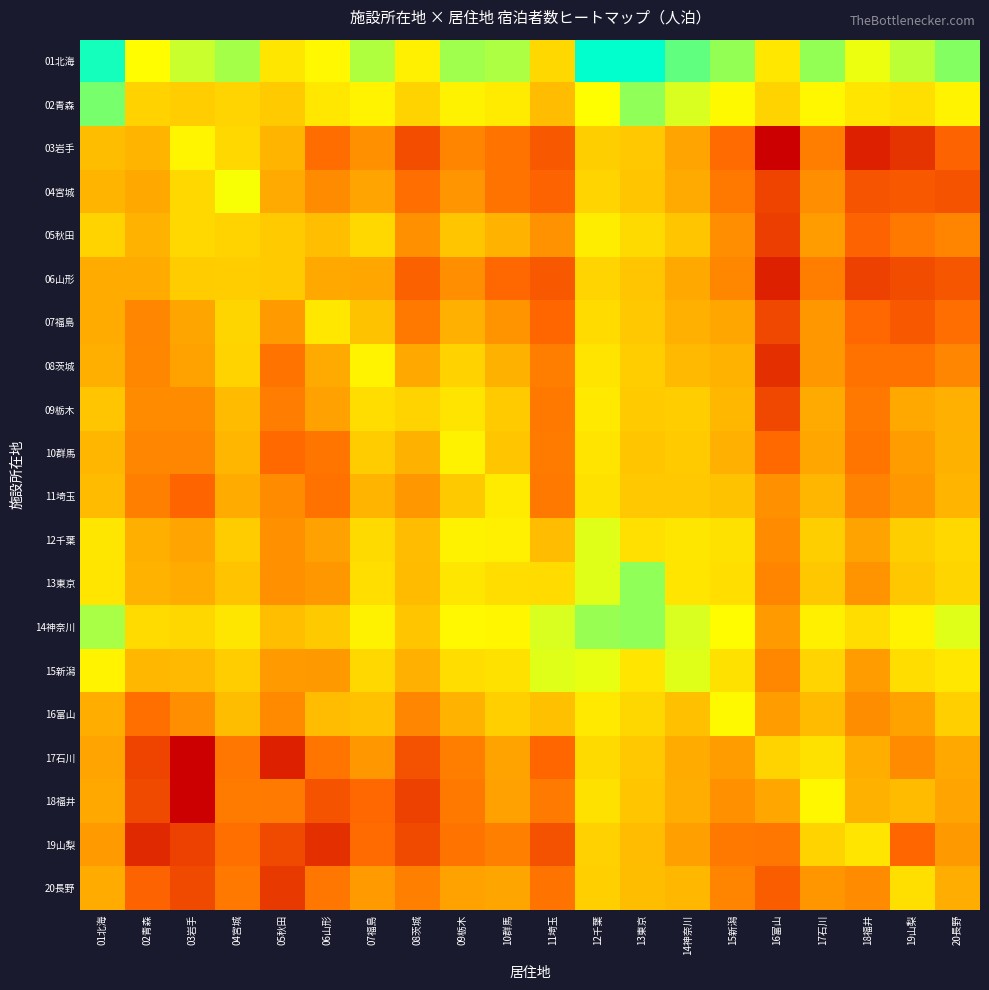

Reading right to left, transcribe all the data shown in this chart.

01北海: 20長野=11.8	19山梨=11.1	18福井=10.4	17石川=11.6	16富山=9.1	15新潟=11.6	14神奈川=12.3	13東京=13.6	12千葉=13.6	11埼玉=8.4	10群馬=11.3	09栃木=11.4	08茨城=9.5	07福島=11.2	06山形=9.9	05秋田=9.1	04宮城=11.4	03岩手=10.9	02青森=10.1	01北海=13.3
02青森: 20長野=9.7	19山梨=8.8	18福井=9.0	17石川=9.9	16富山=8.3	15新潟=9.9	14神奈川=10.7	13東京=11.7	12千葉=10.2	11埼玉=7.2	10群馬=9.3	09栃木=9.6	08茨城=8.2	07福島=9.7	06山形=9.1	05秋田=7.9	04宮城=8.3	03岩手=8.0	02青森=8.2	01北海=11.9
03岩手: 20長野=3.3	19山梨=1.8	18福井=1.1	17石川=4.5	16富山=0.0	15新潟=3.6	14神奈川=6.2	13東京=7.8	12千葉=8.0	11埼玉=2.9	10群馬=4.1	09栃木=4.8	08茨城=2.6	07福島=5.3	06山形=3.7	05秋田=6.9	04宮城=8.5	03岩手=9.7	02青森=6.9	01北海=7.3
04宮城: 20長野=2.8	19山梨=3.0	18福井=2.8	17石川=5.2	16富山=2.3	15新潟=4.2	14神奈川=6.5	13東京=7.7	12千葉=8.3	11埼玉=3.3	10群馬=4.0	09栃木=5.5	08茨城=3.8	07福島=6.2	06山形=5.1	05秋田=6.4	04宮城=10.3	03岩手=8.5	02青森=6.4	01北海=6.9
05秋田: 20長野=4.7	19山梨=4.3	18福井=3.3	17石川=5.8	16富山=2.1	15新潟=5.3	14神奈川=7.7	13東京=8.6	12千葉=9.4	11埼玉=5.4	10群馬=6.8	09栃木=7.7	08茨城=5.3	07福島=8.5	06山形=7.4	05秋田=7.9	04宮城=8.2	03岩手=8.5	02青森=6.8	01北海=8.2
06山形: 20長野=2.9	19山梨=2.6	18福井=2.2	17石川=4.5	16富山=1.1	15新潟=4.9	14神奈川=6.4	13東京=7.6	12千葉=8.3	11埼玉=2.9	10群馬=3.5	09栃木=5.2	08茨城=3.3	07福島=6.3	06山形=6.4	05秋田=7.9	04宮城=8.0	03岩手=7.9	02青森=6.5	01北海=6.5
07福島: 20長野=3.8	19山梨=3.0	18福井=3.5	17石川=5.6	16富山=2.4	15新潟=6.3	14神奈川=6.7	13東京=7.8	12千葉=8.6	11埼玉=3.4	10群馬=5.4	09栃木=6.7	08茨城=4.3	07福島=7.5	06山形=9.1	05秋田=5.8	04宮城=8.3	03岩手=6.2	02青森=4.9	01北海=6.5
08茨城: 20長野=4.8	19山梨=4.0	18福井=3.9	17石川=5.6	16富山=1.6	15新潟=6.8	14神奈川=7.1	13東京=8.0	12千葉=9.0	11埼玉=4.5	10群馬=6.8	09栃木=8.2	08茨城=6.3	07福島=9.7	06山形=6.5	05秋田=4.0	04宮城=8.2	03岩手=6.1	02青森=4.9	01北海=6.6
09栃木: 20長野=6.7	19山梨=6.4	18福井=4.2	17石川=6.4	16富山=2.4	15新潟=7.0	14神奈川=8.0	13東京=7.9	12千葉=9.2	11埼玉=4.3	10群馬=7.9	09栃木=9.0	08茨城=8.2	07福島=8.7	06山形=6.0	05秋田=4.4	04宮城=7.2	03岩手=5.1	02青森=5.1	01北海=7.6
10群馬: 20長野=6.8	19山梨=5.8	18福井=4.1	17石川=6.3	16富山=3.6	15新潟=6.7	14神奈川=7.9	13東京=7.7	12千葉=9.0	11埼玉=4.4	10群馬=7.7	09栃木=9.6	08茨城=6.8	07福島=7.9	06山形=4.1	05秋田=3.6	04宮城=7.0	03岩手=4.9	02青森=4.9	01北海=7.0
11埼玉: 20長野=6.9	19山梨=5.6	18福井=4.7	17石川=7.0	16富山=5.3	15新潟=7.5	14神奈川=7.8	13東京=7.8	12千葉=8.9	11埼玉=4.2	10群馬=9.3	09栃木=7.8	08茨城=5.7	07福島=6.9	06山形=3.9	05秋田=5.1	04宮城=6.5	03岩手=3.4	02青森=4.5	01北海=7.2
12千葉: 20長野=8.5	19山梨=8.0	18福井=6.1	17石川=8.0	16富山=5.1	15新潟=8.9	14神奈川=9.1	13東京=8.8	12千葉=10.6	11埼玉=7.2	10群馬=9.5	09栃木=9.6	08茨城=7.3	07福島=8.6	06山形=6.0	05秋田=5.3	04宮城=7.9	03岩手=6.2	02青森=6.7	01北海=9.1
13東京: 20長野=8.4	19山梨=7.7	18福井=5.5	17石川=7.7	16富山=4.8	15新潟=8.8	14神奈川=9.1	13東京=11.7	12千葉=10.6	11埼玉=8.6	10群馬=8.7	09栃木=9.1	08茨城=7.2	07福島=8.7	06山形=5.7	05秋田=5.3	04宮城=7.6	03岩手=6.5	02青森=6.8	01北海=9.1
14神奈川: 20長野=10.6	19山梨=9.7	18福井=8.7	17石川=9.5	16富山=5.8	15新潟=10.1	14神奈川=10.7	13東京=11.7	12千葉=11.6	11埼玉=10.7	10群馬=9.8	09栃木=9.9	08茨城=7.7	07福島=9.6	06山形=7.8	05秋田=7.3	04宮城=9.1	03岩手=8.4	02青森=8.6	01北海=11.3
15新潟: 20長野=9.2	19山梨=8.7	18福井=5.8	17石川=8.3	16富山=4.9	15新潟=8.9	14神奈川=10.6	13東京=9.1	12千葉=10.5	11埼玉=10.6	10群馬=8.9	09栃木=8.7	08茨城=6.7	07福島=8.5	06山形=5.7	05秋田=5.7	04宮城=8.0	03岩手=7.1	02青森=7.0	01北海=9.7
16富山: 20長野=8.1	19山梨=6.1	18福井=5.2	17石川=7.2	16富山=5.9	15新潟=9.9	14神奈川=7.4	13東京=8.4	12千葉=9.2	11埼玉=7.4	10群馬=8.1	09栃木=6.8	08茨城=4.9	07福島=7.5	06山形=7.3	05秋田=5.0	04宮城=7.3	03岩手=5.2	02青森=3.9	01北海=6.6
17石川: 20長野=6.4	19山梨=5.1	18福井=6.6	17石川=8.9	16富山=8.3	15新潟=5.9	14神奈川=6.5	13東京=7.8	12千葉=8.6	11埼玉=3.4	10群馬=6.1	09栃木=4.5	08茨城=2.7	07福島=5.7	06山形=4.1	05秋田=1.1	04宮城=4.2	03岩手=0.0	02青森=2.3	01北海=6.2
18福井: 20長野=6.2	19山梨=7.2	18福井=6.7	17石川=9.9	16富山=6.3	15新潟=5.4	14神奈川=6.6	13東京=7.7	12千葉=8.9	11埼玉=4.3	10群馬=6.0	09栃木=4.2	08茨城=2.2	07福島=3.6	06山形=2.8	05秋田=4.3	04宮城=4.4	03岩手=0.0	02青森=2.5	01北海=6.4
19山梨: 20長野=5.7	19山梨=3.4	18福井=9.0	17石川=8.3	16富山=4.2	15新潟=4.2	14神奈川=6.0	13東京=7.2	12千葉=8.2	11埼玉=2.7	10群馬=4.6	09栃木=4.0	08茨城=2.5	07福島=3.6	06山形=1.6	05秋田=2.5	04宮城=3.8	03岩手=2.2	02青森=1.4	01北海=5.7
20長野: 20長野=6.6	19山梨=8.8	18福井=5.1	17石川=5.6	16富山=3.1	15新潟=4.8	14神奈川=7.0	13東京=7.3	12千葉=8.1	11埼玉=4.0	10群馬=6.2	09栃木=6.1	08茨城=4.5	07福島=5.8	06山形=4.2	05秋田=1.9	04宮城=4.3	03岩手=2.5	02青森=3.3	01北海=6.5